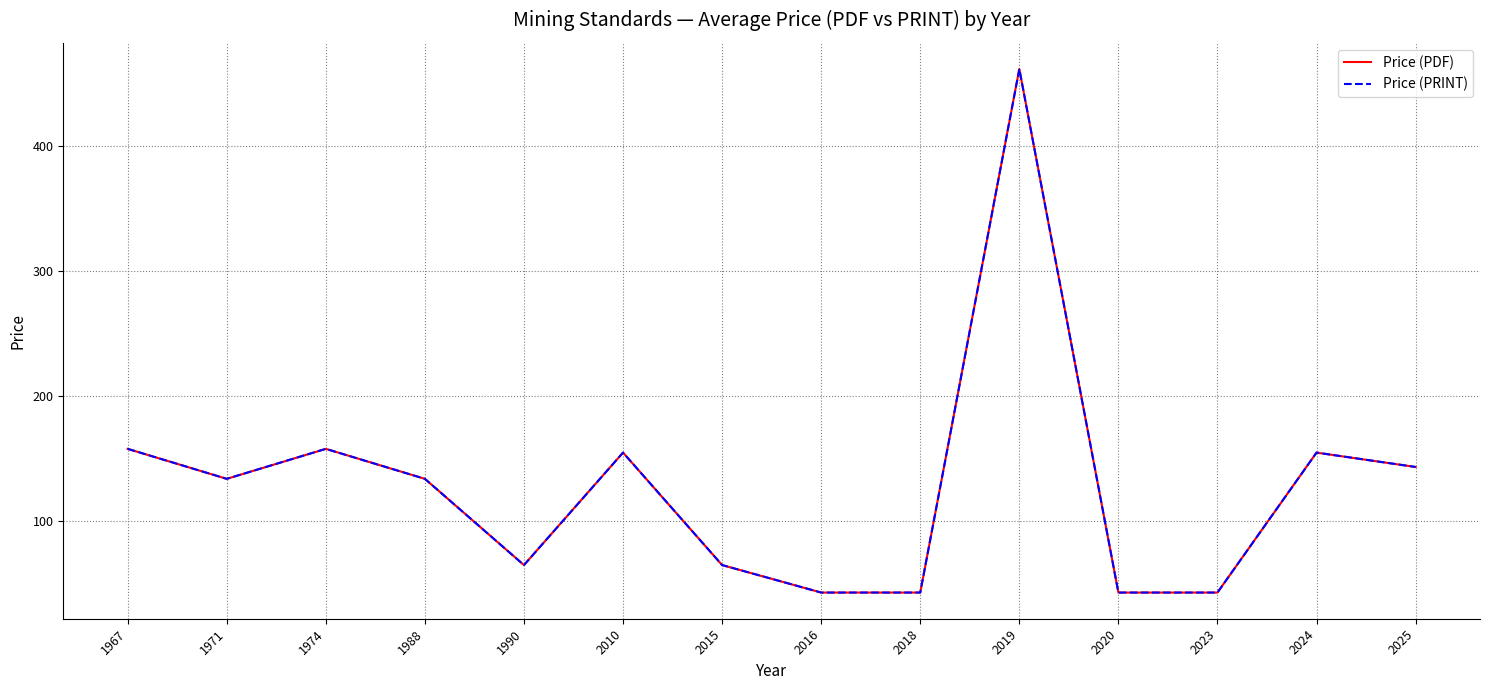

Does the chart have visible grid lines?

Yes